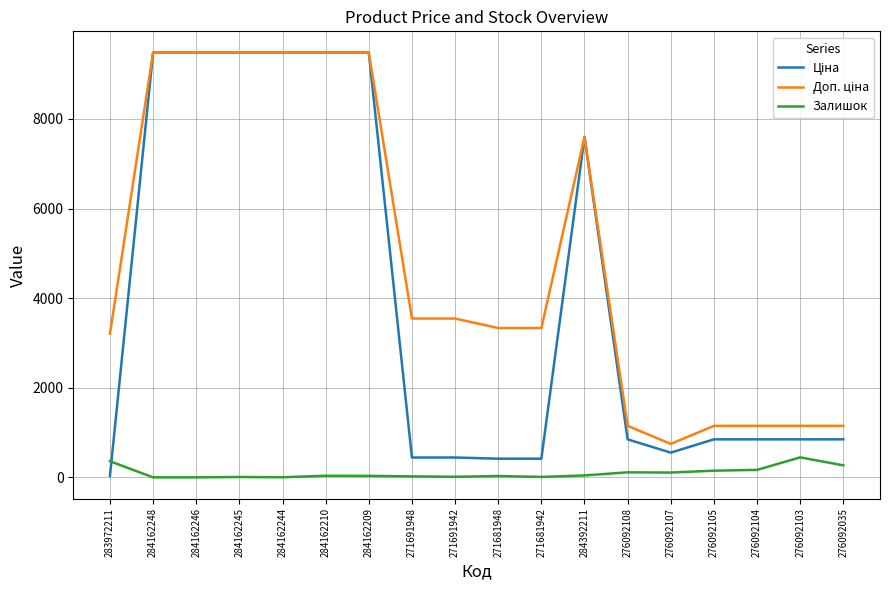

What is the spread (max minus min) of values at 284162248?

9480.1